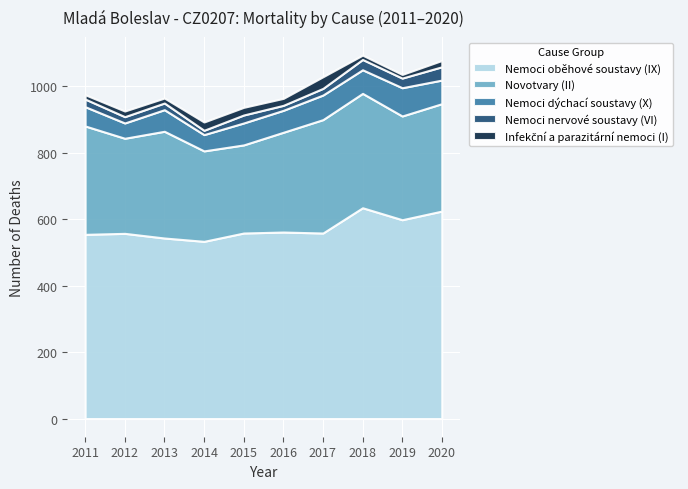

Rank the series at 2012 from highest to lowest value.

Nemoci oběhové soustavy (IX), Novotvary (II), Nemoci dýchací soustavy (X), Nemoci nervové soustavy (VI), Infekční a parazitární nemoci (I)